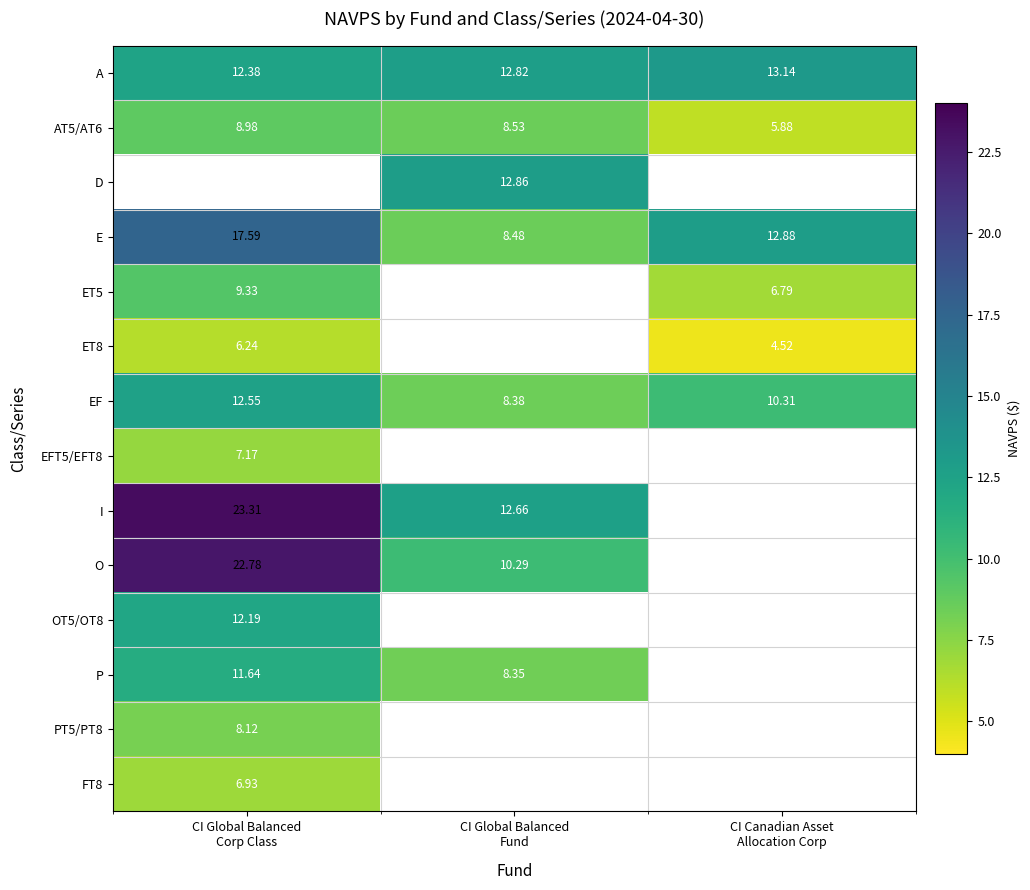

What is the difference between the O values at CI Global Balanced Fund and CI Global Balanced Corp Class?

12.5